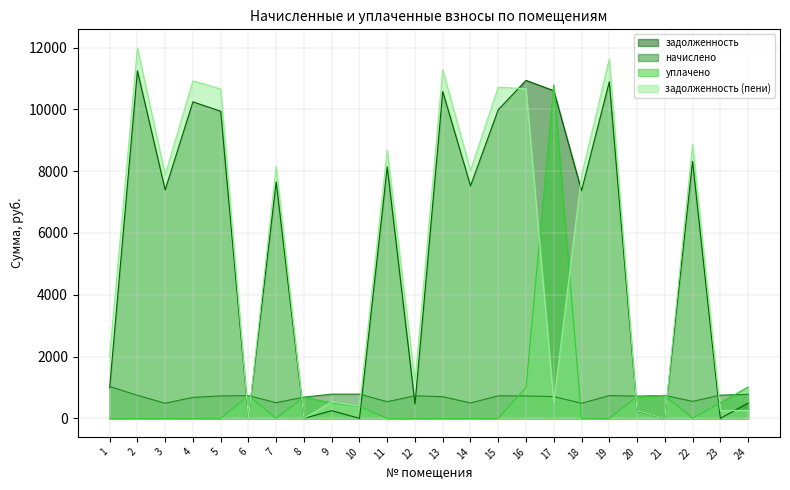

At how many categories does at least one series exceed 2045?

14